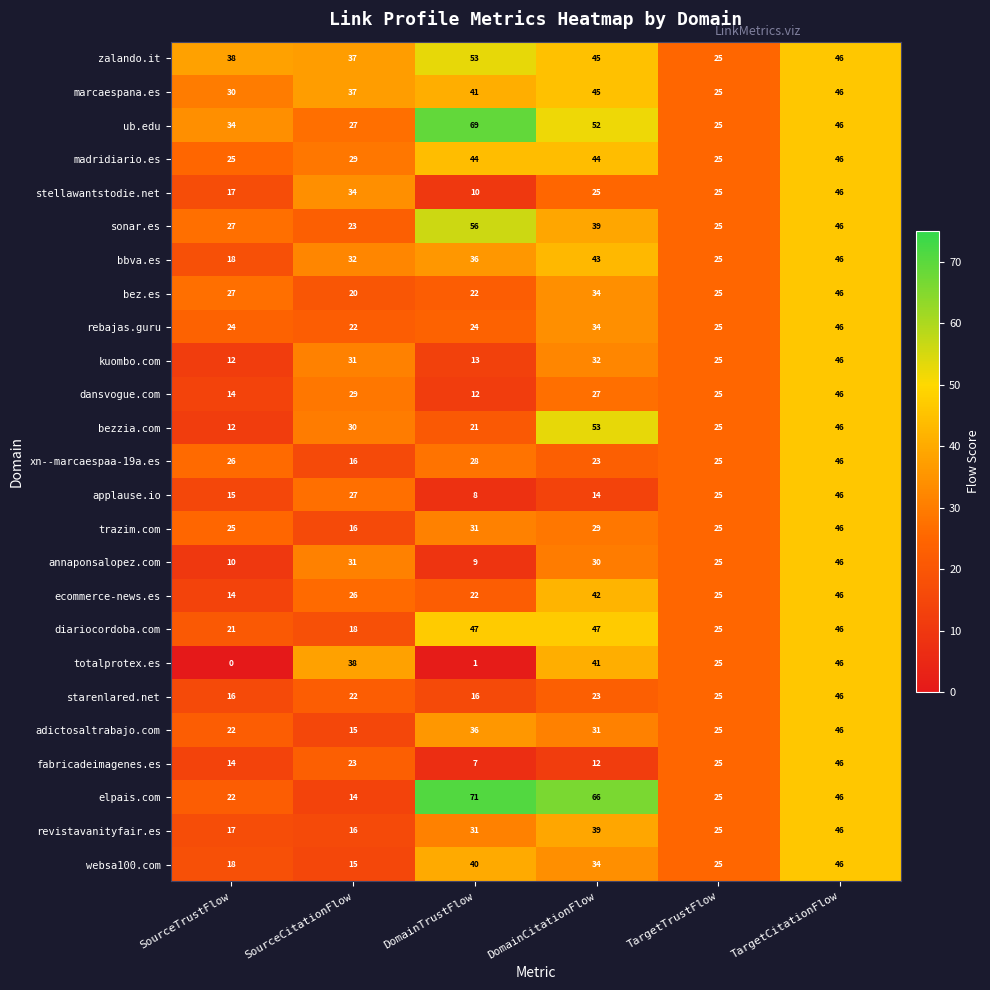

What is the total value across all series at DomainCitationFlow?

904